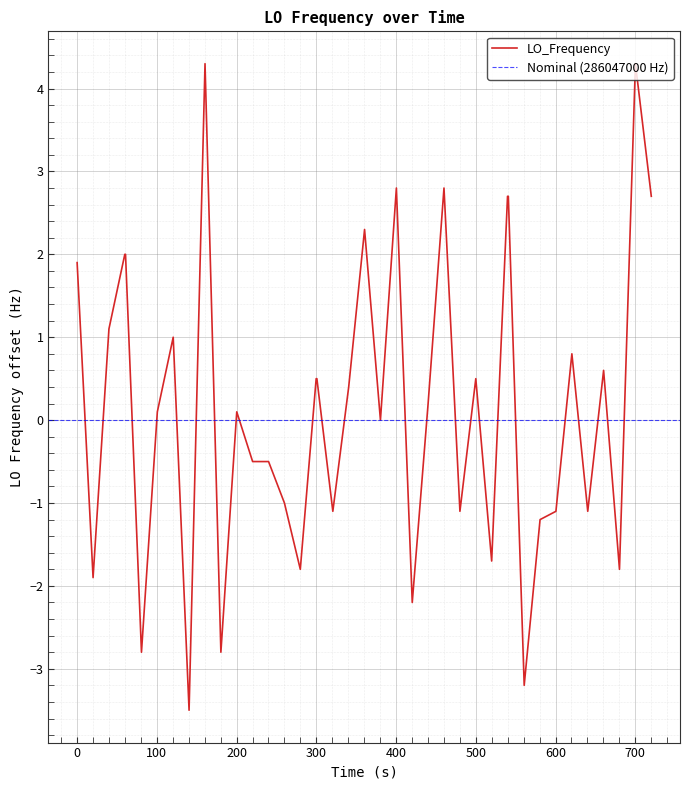

What is the difference between the maximum and minimum values?

7.8